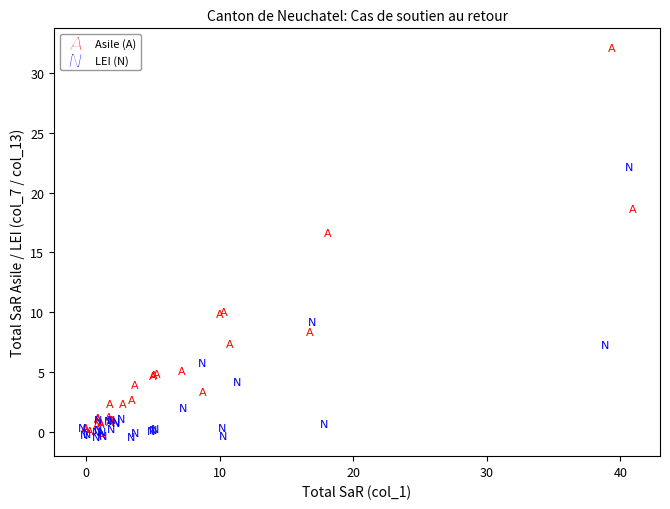

Which series has the largest Y range (max minus min)?

Asile (A)